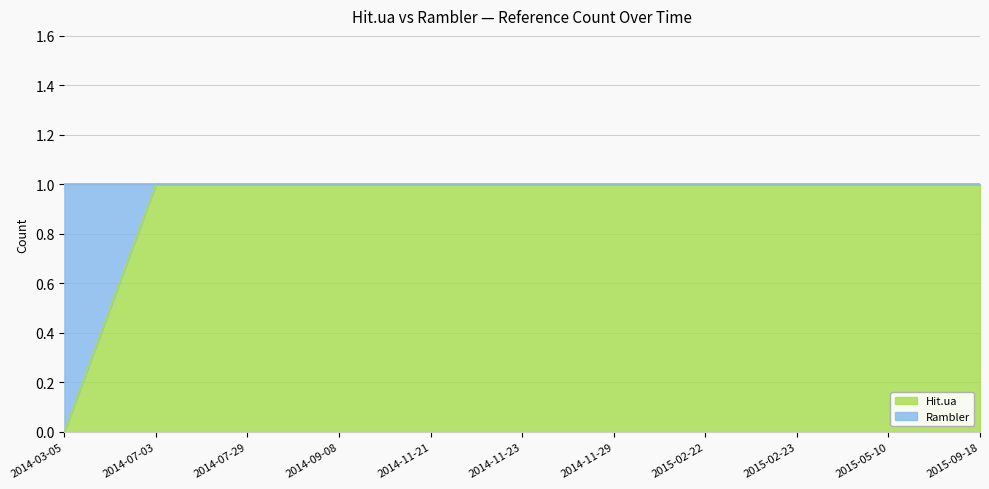

How many categories are shown in the chart?

11